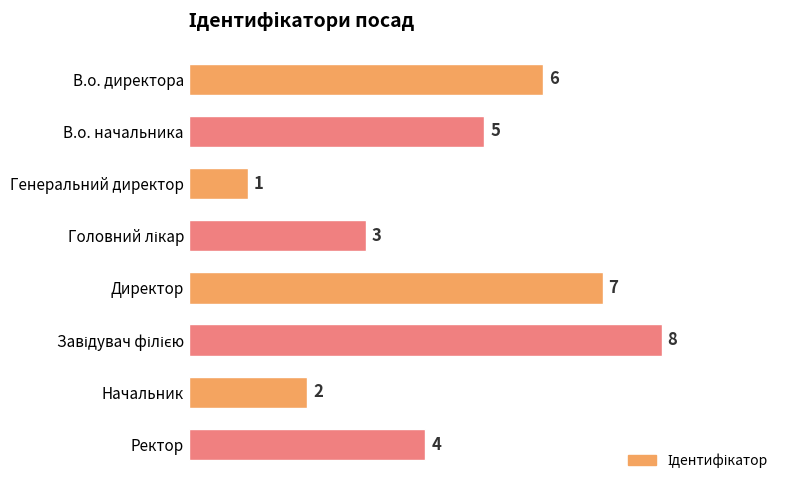

Between Директор and Генеральний директор, which is larger?

Директор